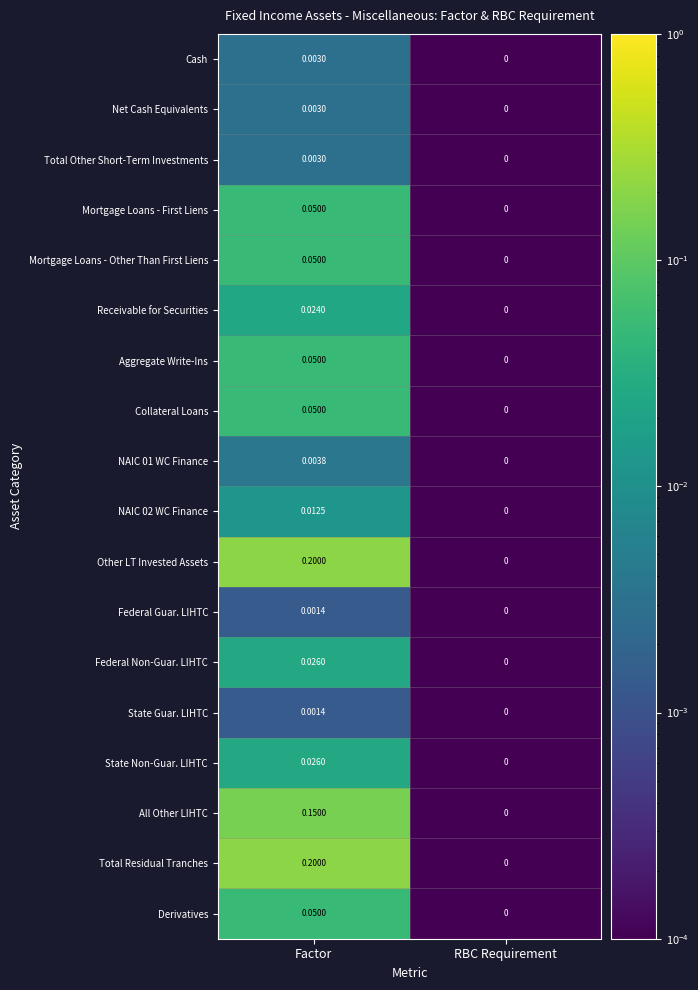

Where is Net Cash Equivalents nearest to the value 0?

RBC Requirement